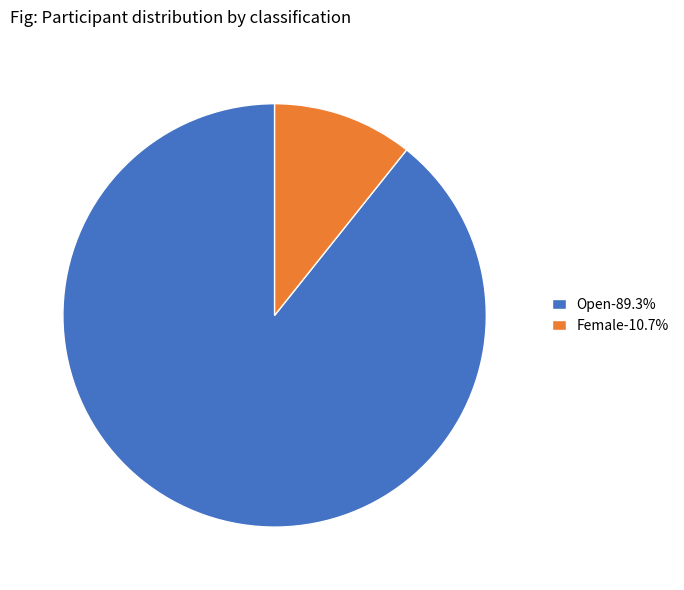

Is there any slice that represents more than half of the pie?

Yes